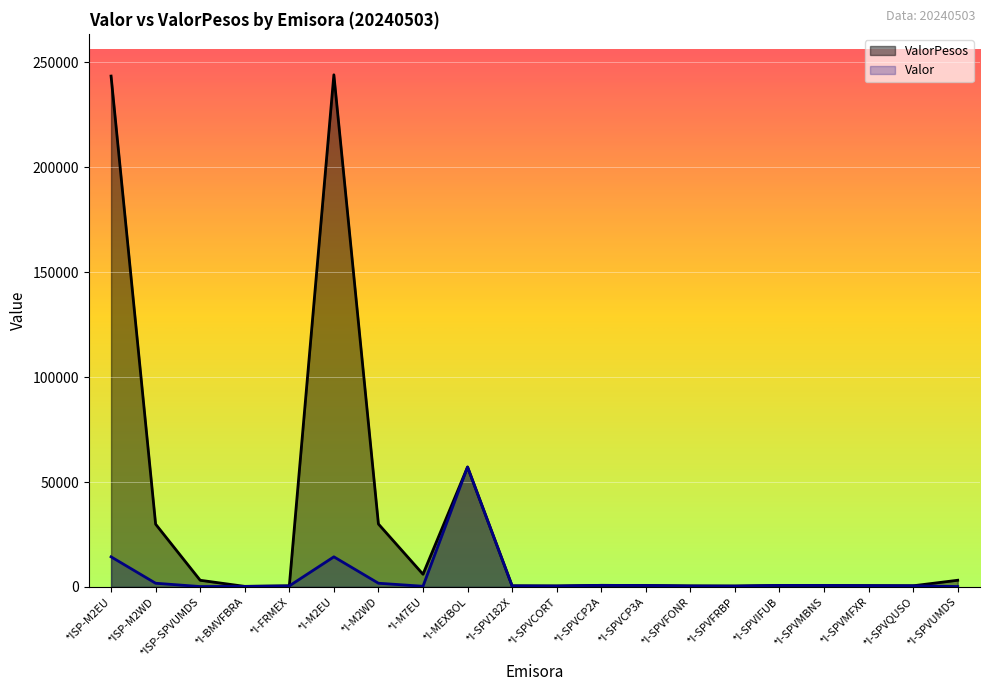

What is the sum of the ValorPesos values at *I-SPVQUSO and *I-SPV182X?

1066.3